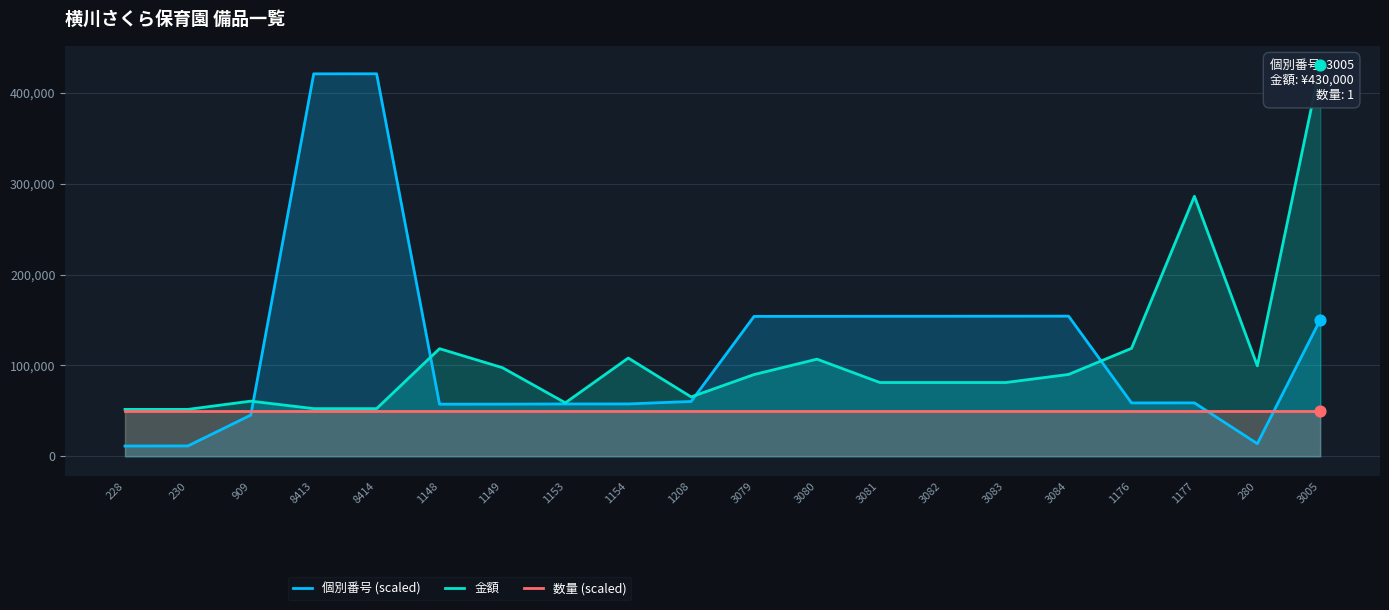

At how many categories does at least one series exceed 59023?

17